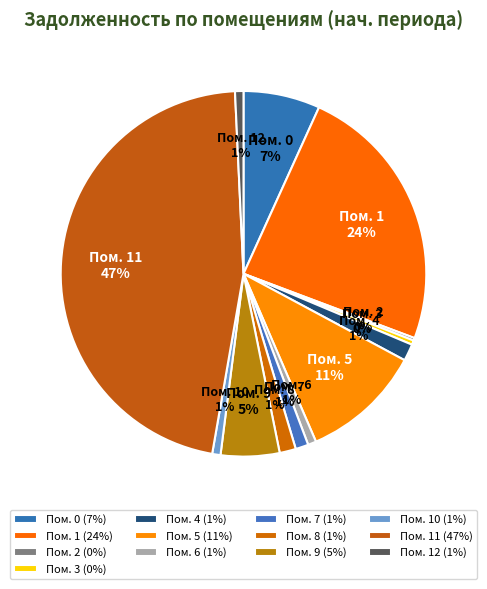

True or false: Пом. 11 accounts for 47% of the total.

True